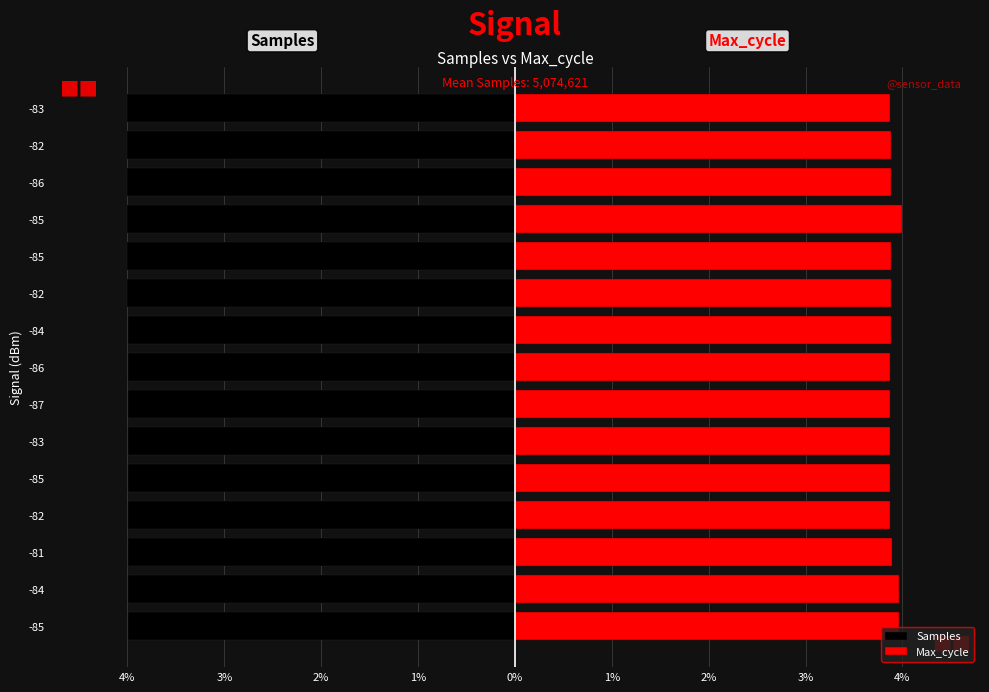

Which series has the widest spread of values?

Max_cycle